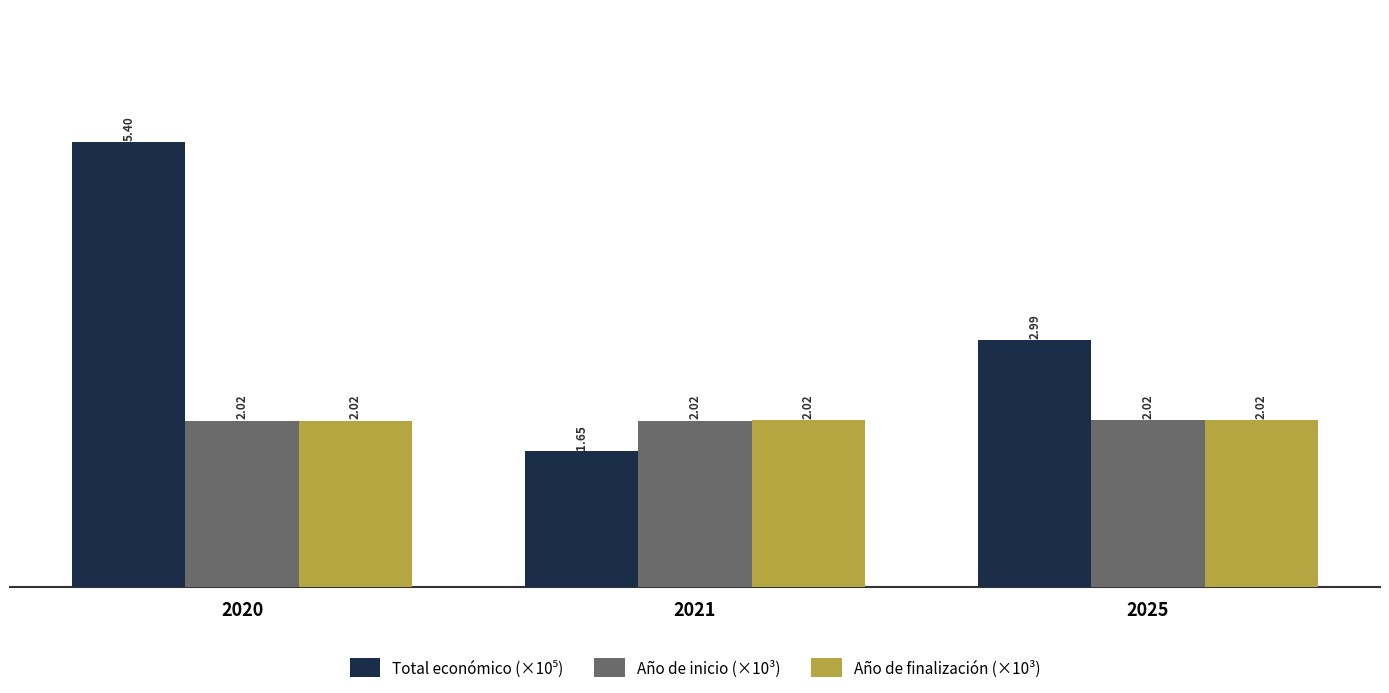

How many data points does each series have?

3